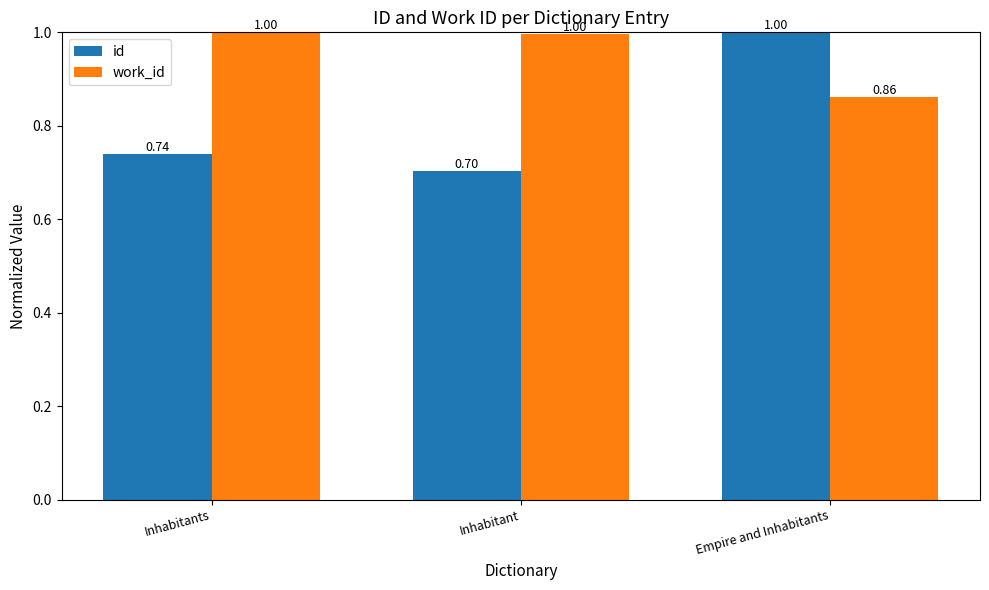

How many groups of bars are there?

3